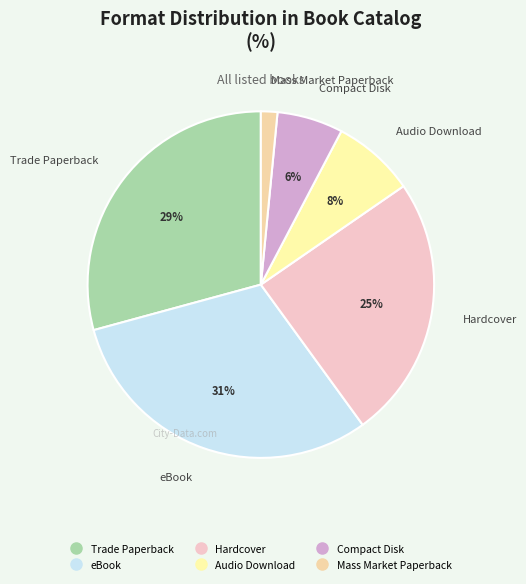

Does any single category account for the majority?

No